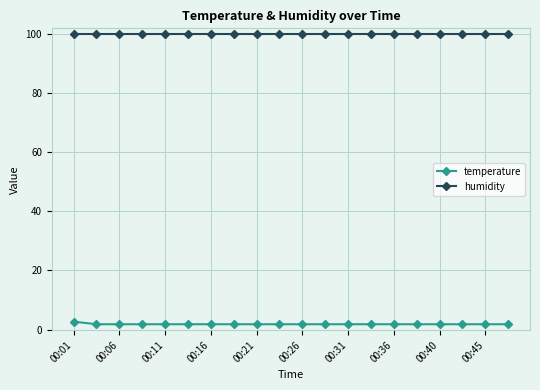

Rank the series by their maximum value, from highest to lowest.

humidity, temperature